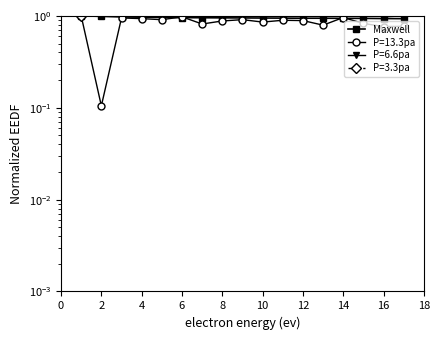

How many lines are shown in the chart?

1